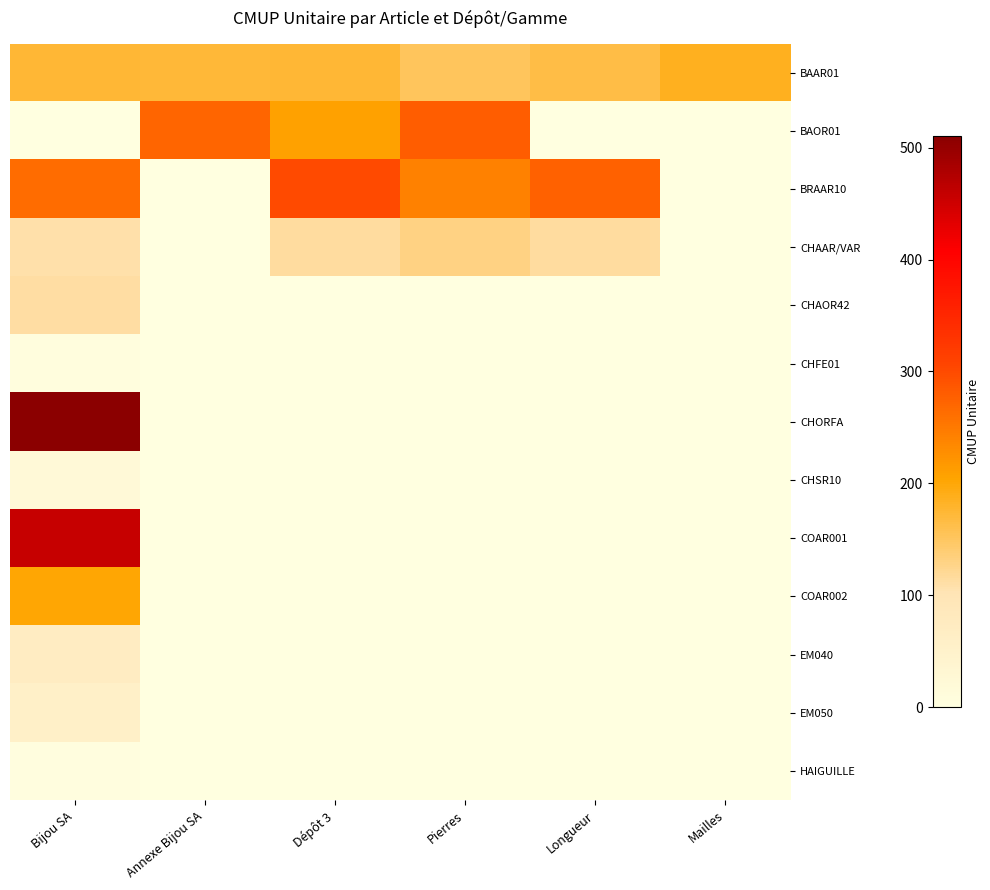

Which category has the highest value across all series?

Bijou SA